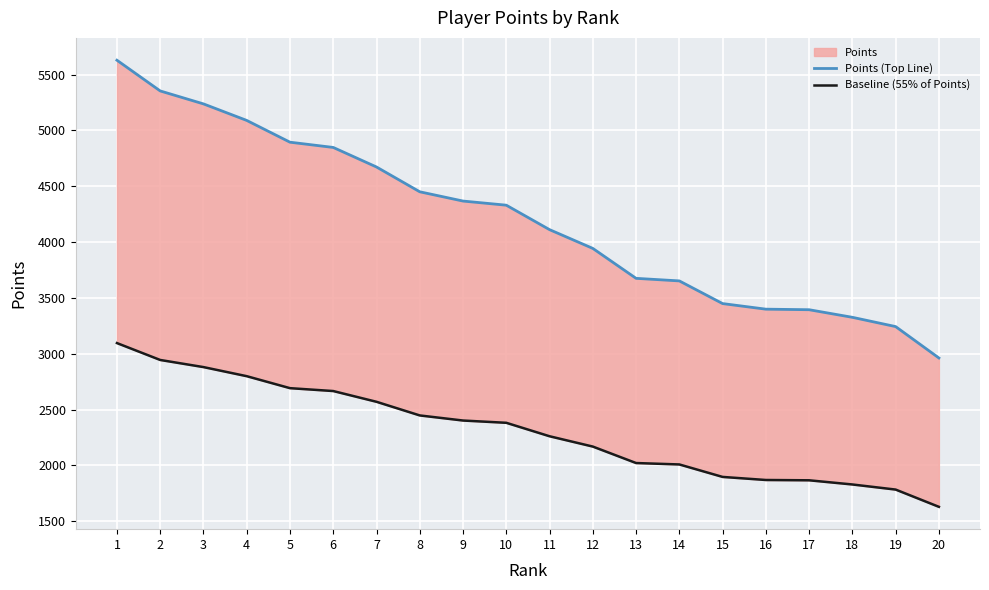

Rank the series at 11 from highest to lowest value.

Points (Top Line), Baseline (55% of Points)